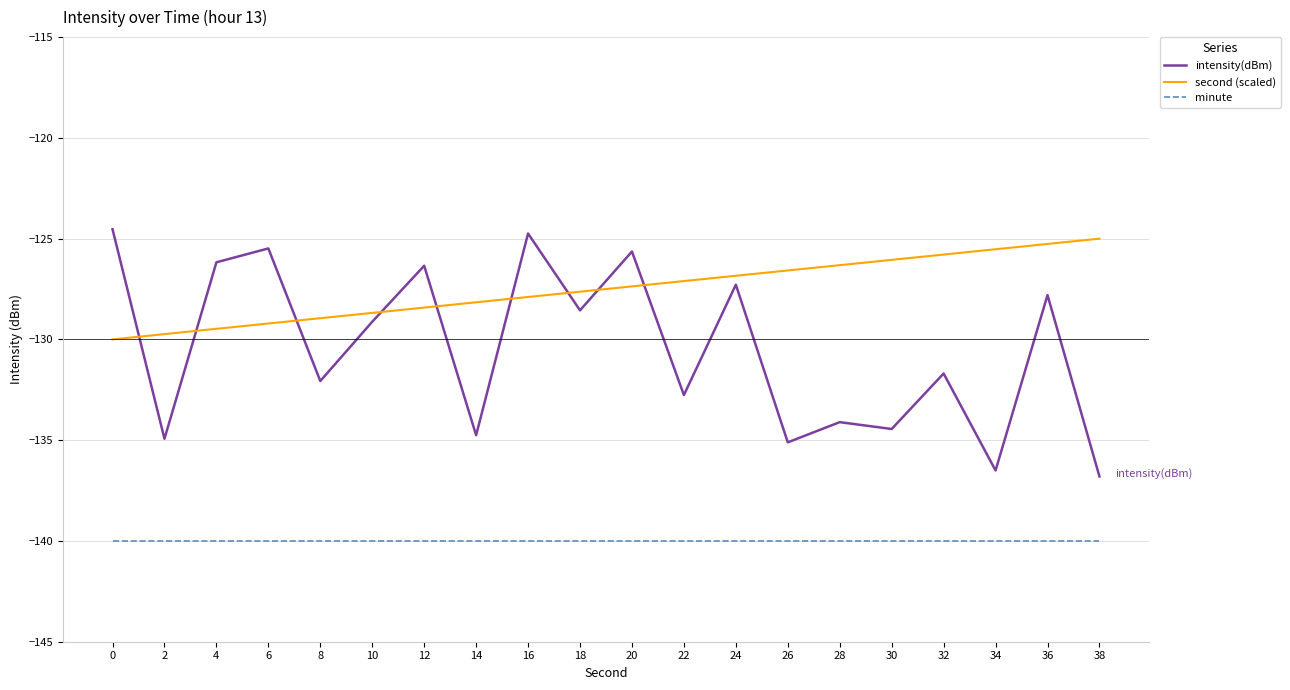

Is the value of minute at 2 greater than the value of intensity(dBm) at 34?

No